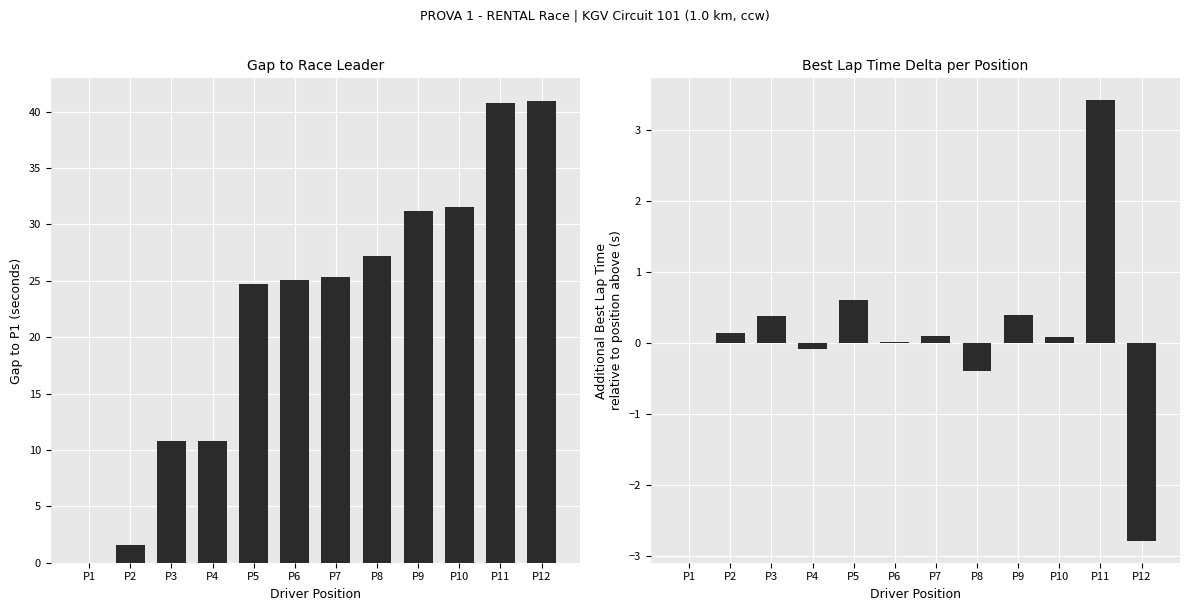

Count the number of data series in this chart.

2